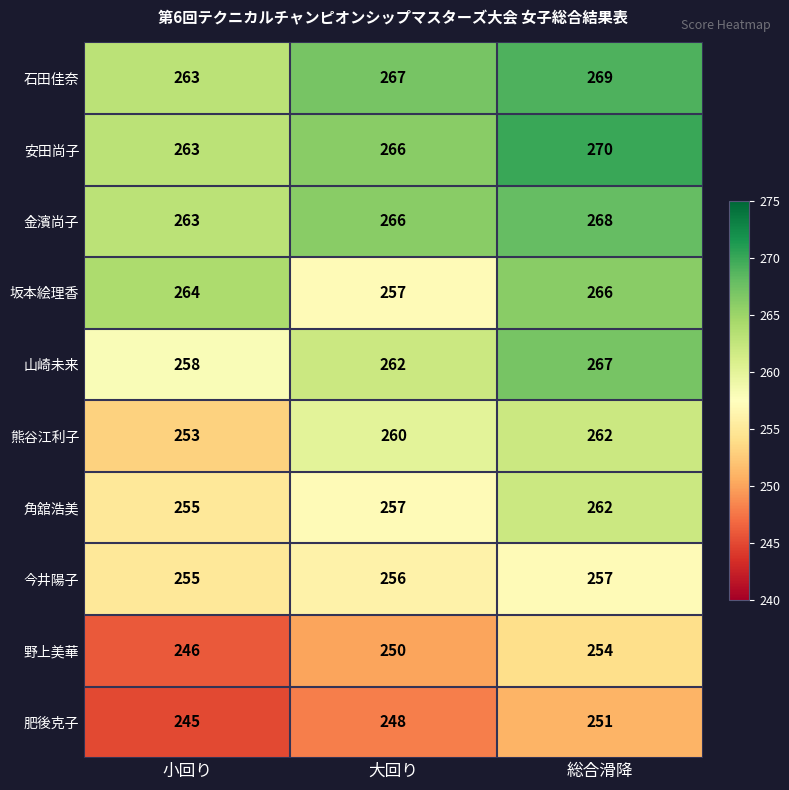

Is the value of 坂本絵理香 at 小回り greater than the value of 石田佳奈 at 総合滑降?

No